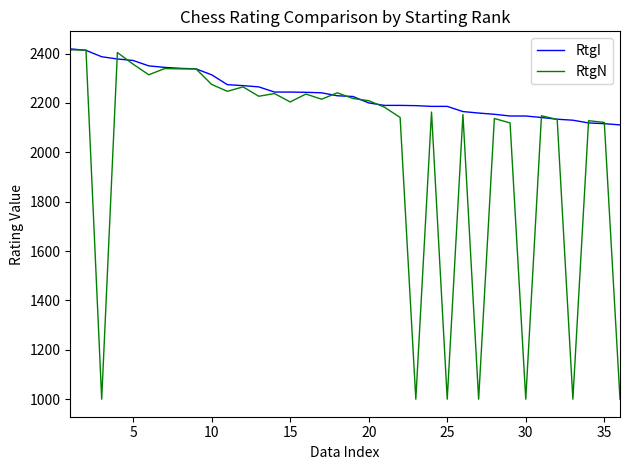

What is the maximum value for RtgN?

2415